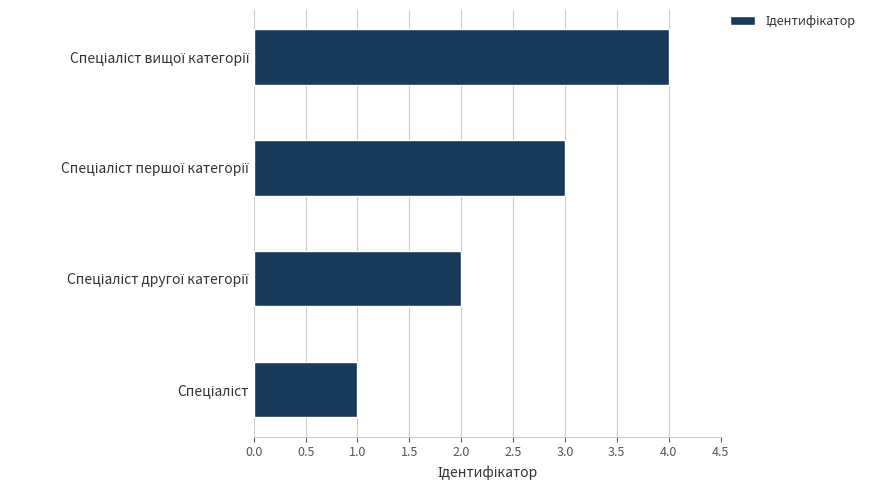

What is the maximum value shown in the chart?

4